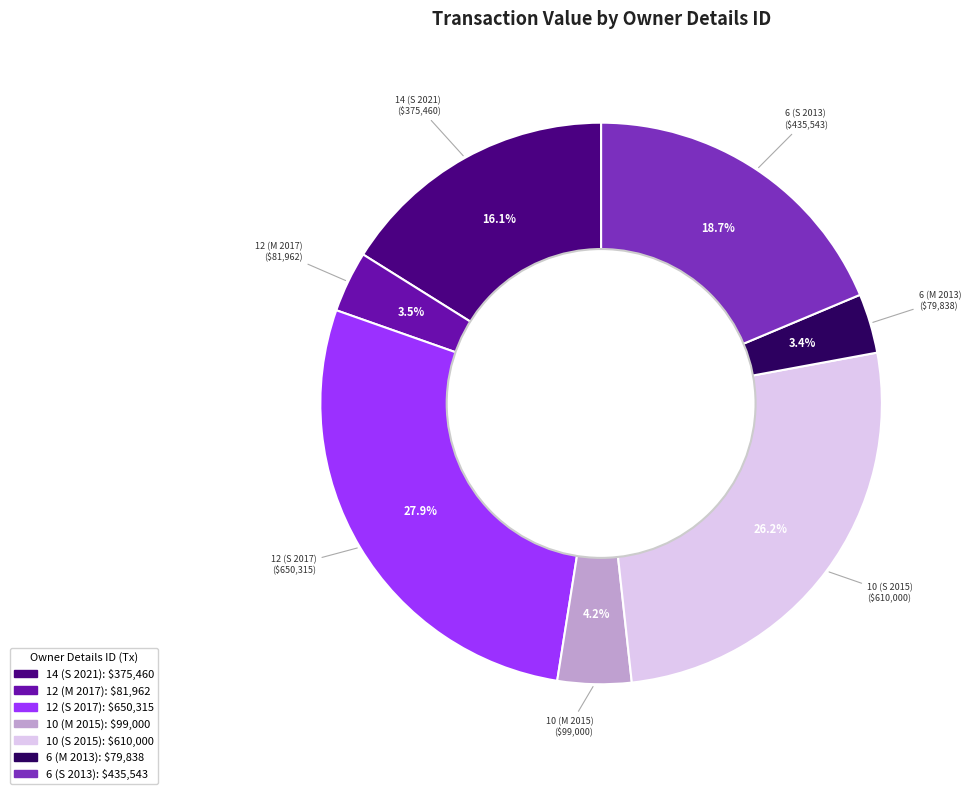

To the nearest percent, what portion does 10 (M 2015) represent?

4%